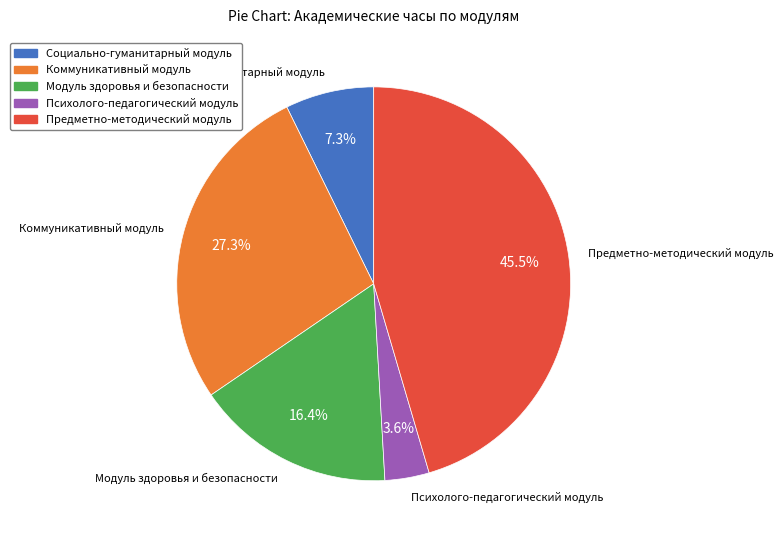

Does any single category account for the majority?

No